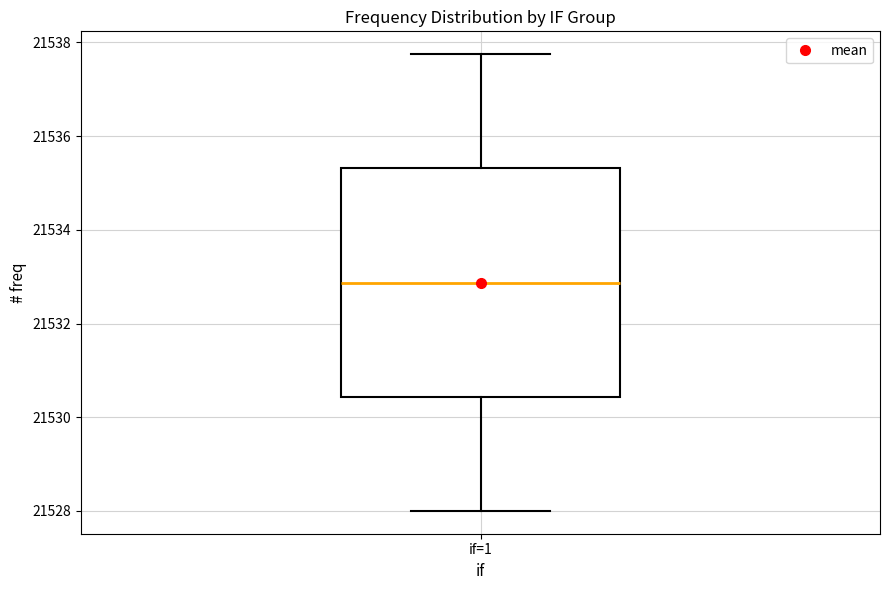

Transcribe this box plot: give where the median line is, the range the box spans, and where the two whiskers end, as read against the y-axis. The values are not printed on the chart, so give them approximately, as read against the axis.

median 21532.8, box 21530.4 to 21535.4, whiskers 21528.0 to 21537.8